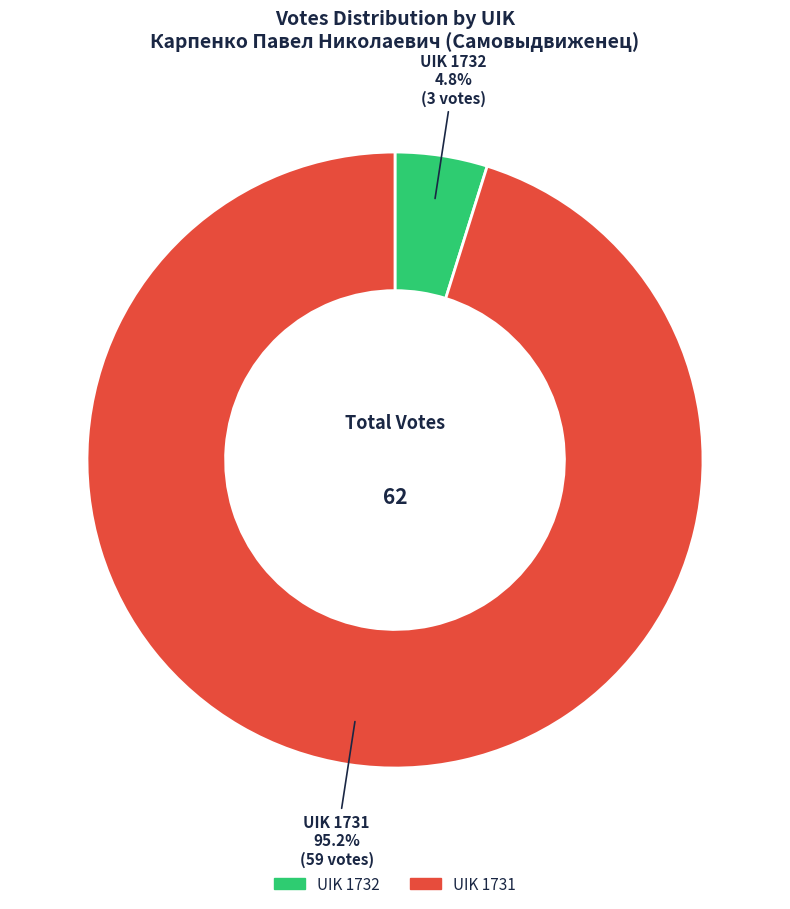

To the nearest percent, what is the difference between the largest and smallest slice percentages?

90%